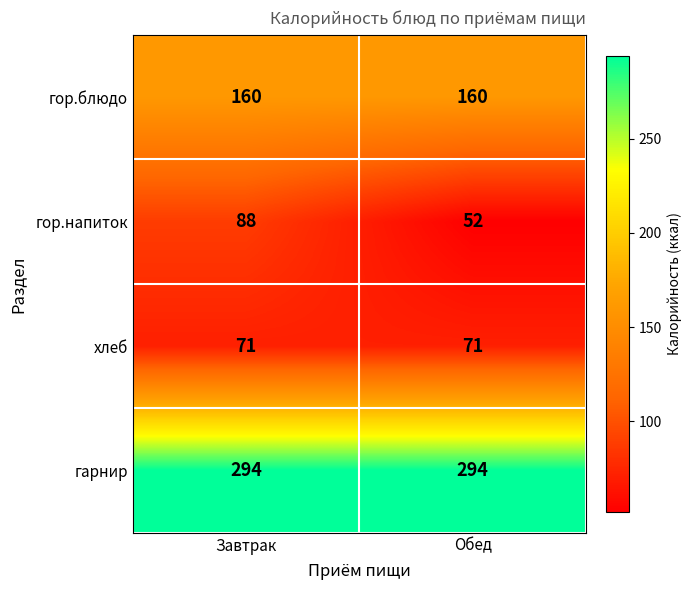

What is the total value across all series at Обед?

577